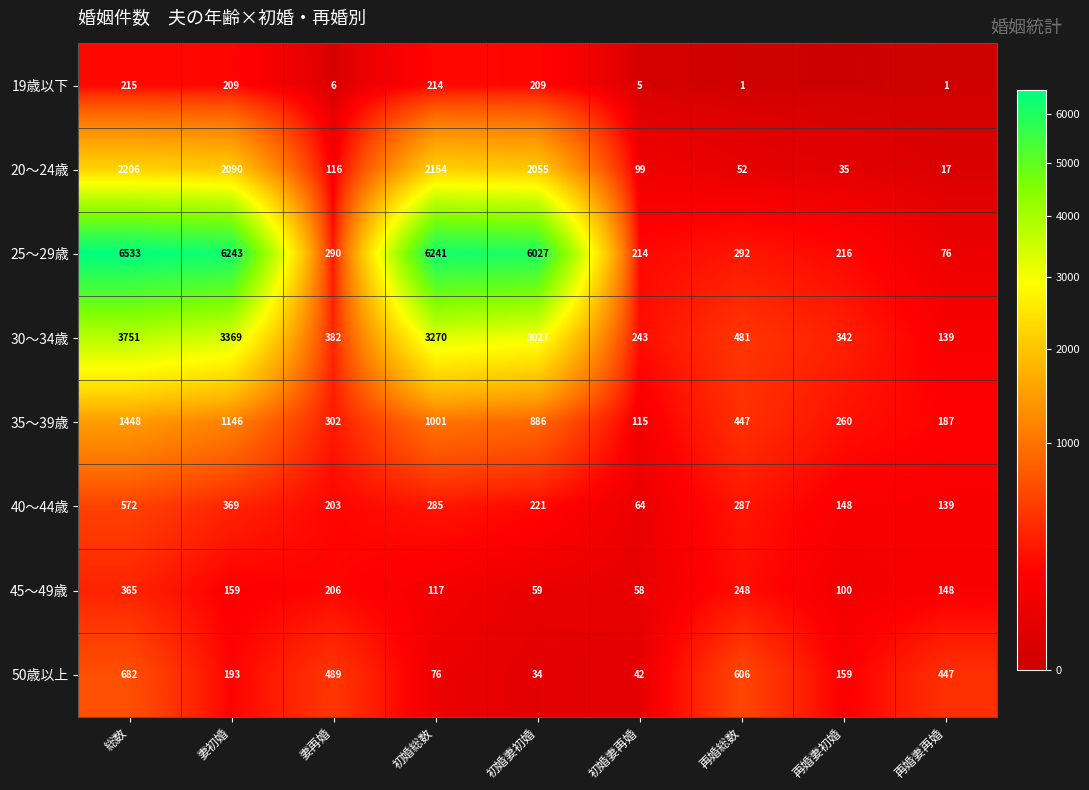

Is the value of 45～49歳 at 初婚妻再婚 greater than the value of 35～39歳 at 再婚妻初婚?

No